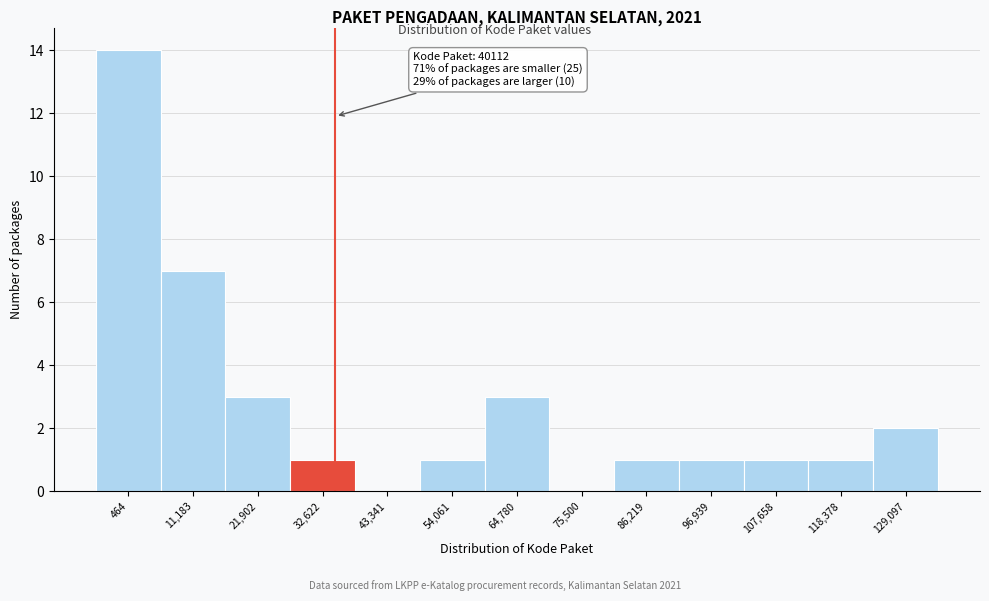

Reading left to right, what are all the values shown in this chart?

464=14	11,183=7	21,902=3	32,622=1	43,341=0	54,061=1	64,780=3	75,500=0	86,219=1	96,939=1	107,658=1	118,378=1	129,097=2